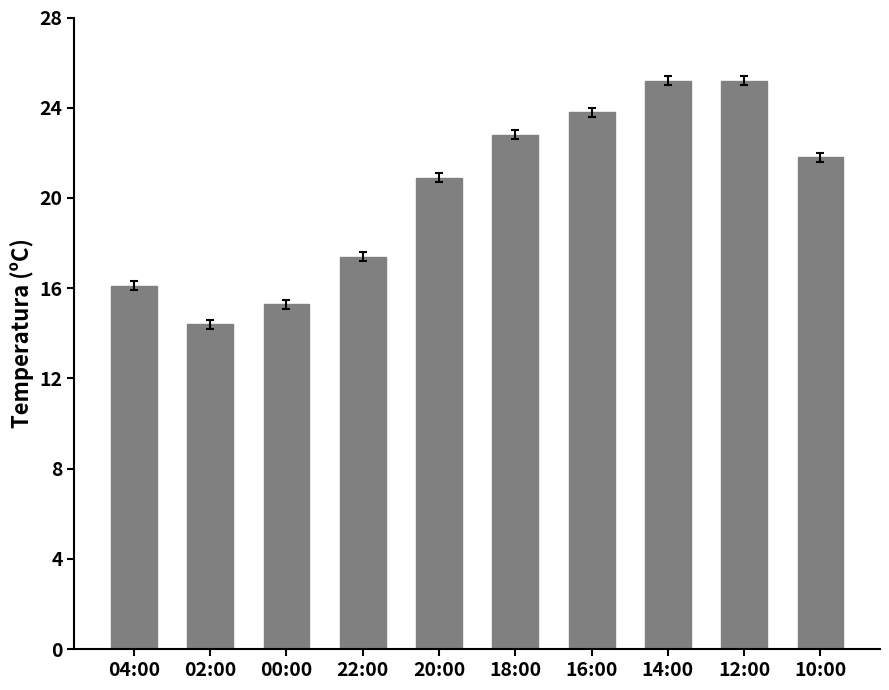

Count the number of data series in this chart.

1